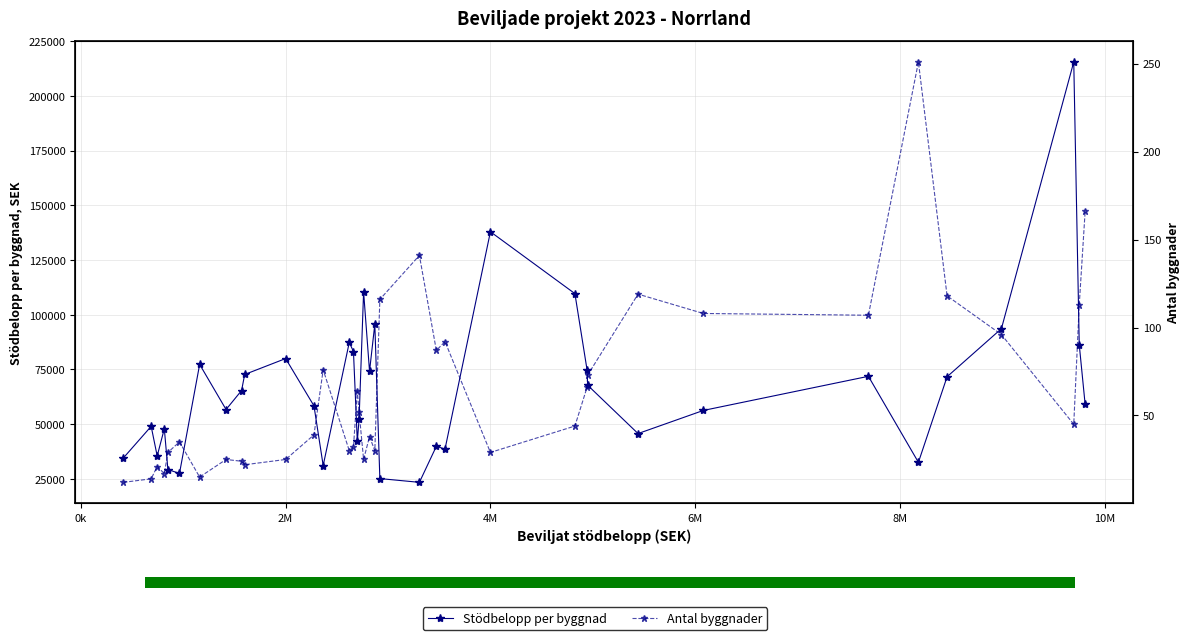

Rank the series by their average value, from highest to lowest.

Stödbelopp per byggnad, Antal byggnader